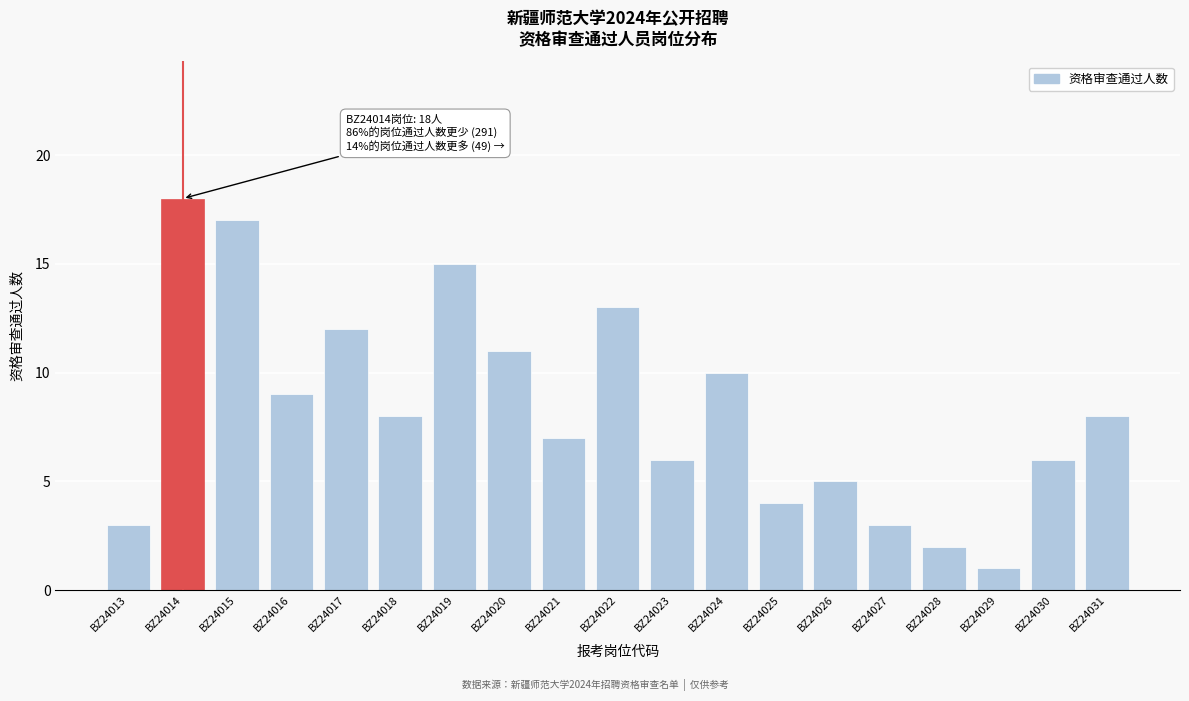

Reading left to right, extract all data points from this chart.

3	18	17	9	12	8	15	11	7	13	6	10	4	5	3	2	1	6	8